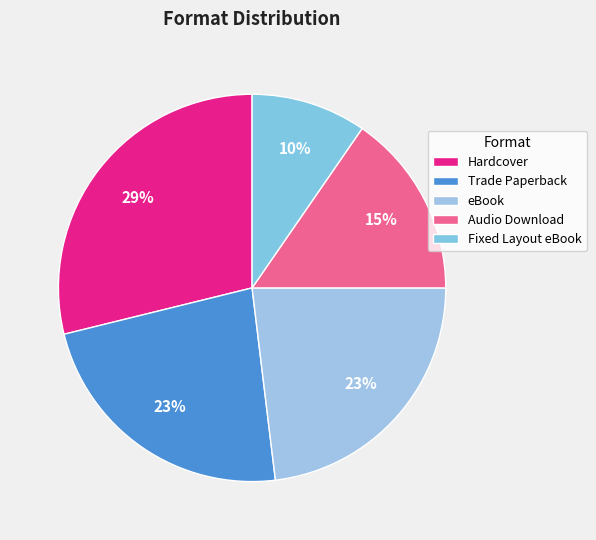

Approximately how many times larger is the value at Hardcover compared to eBook?

1.2